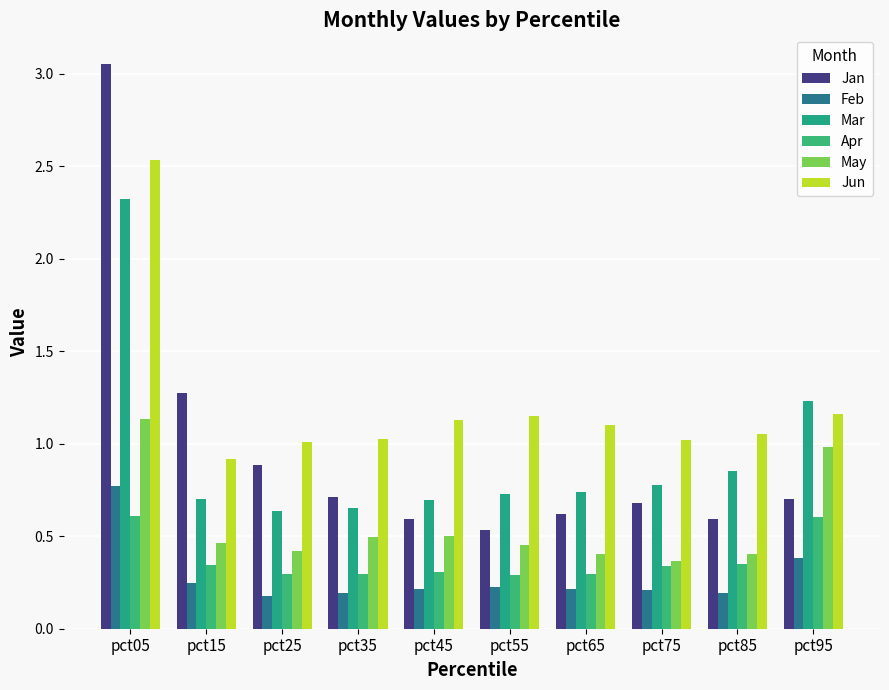

What is the spread (max minus min) of values at pct35?

0.8